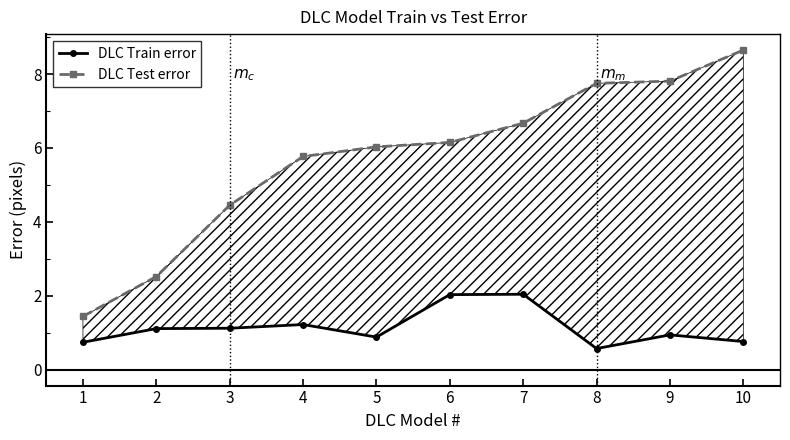

Between 1 and 2, which is larger?

2